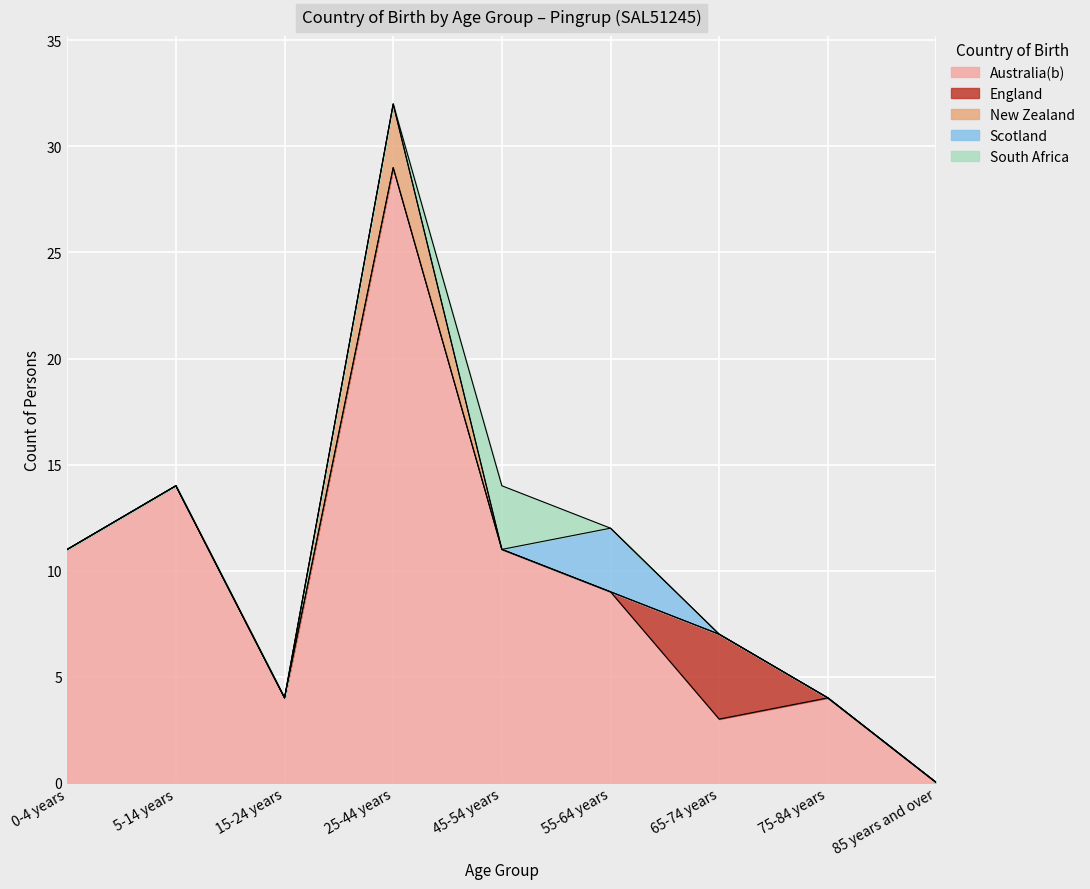

Count the England values in the range 0 to 1.

8